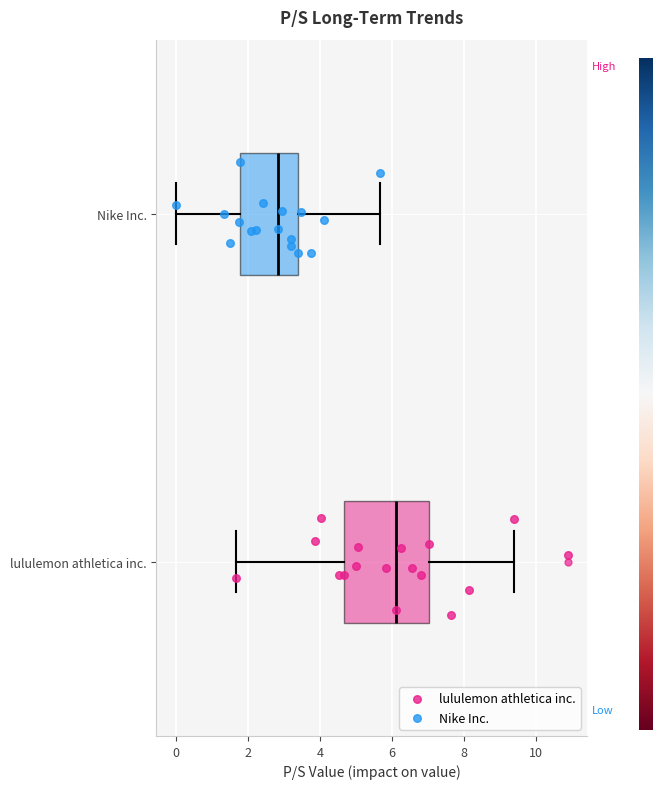

Comparing the boxes themselves (not the whiskers), which one is the widest?

lululemon athletica inc.